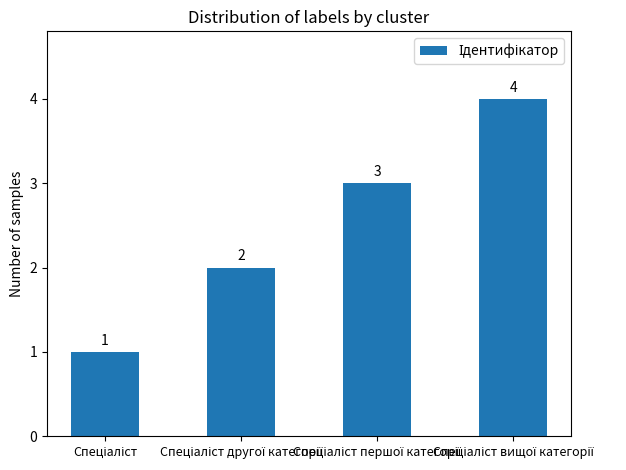

What is the difference between the second highest and minimum values?

2